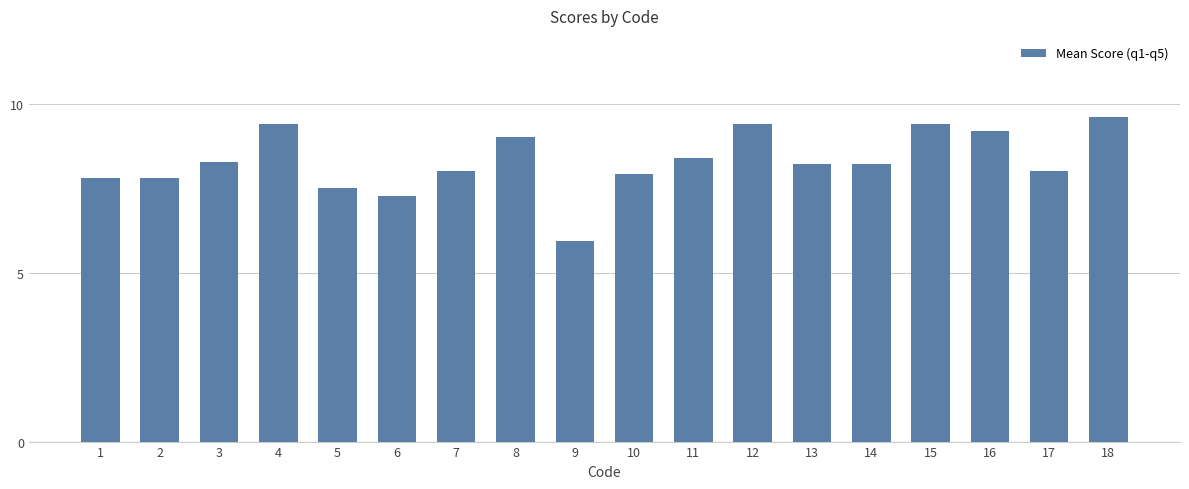

How many data points does each series have?

18